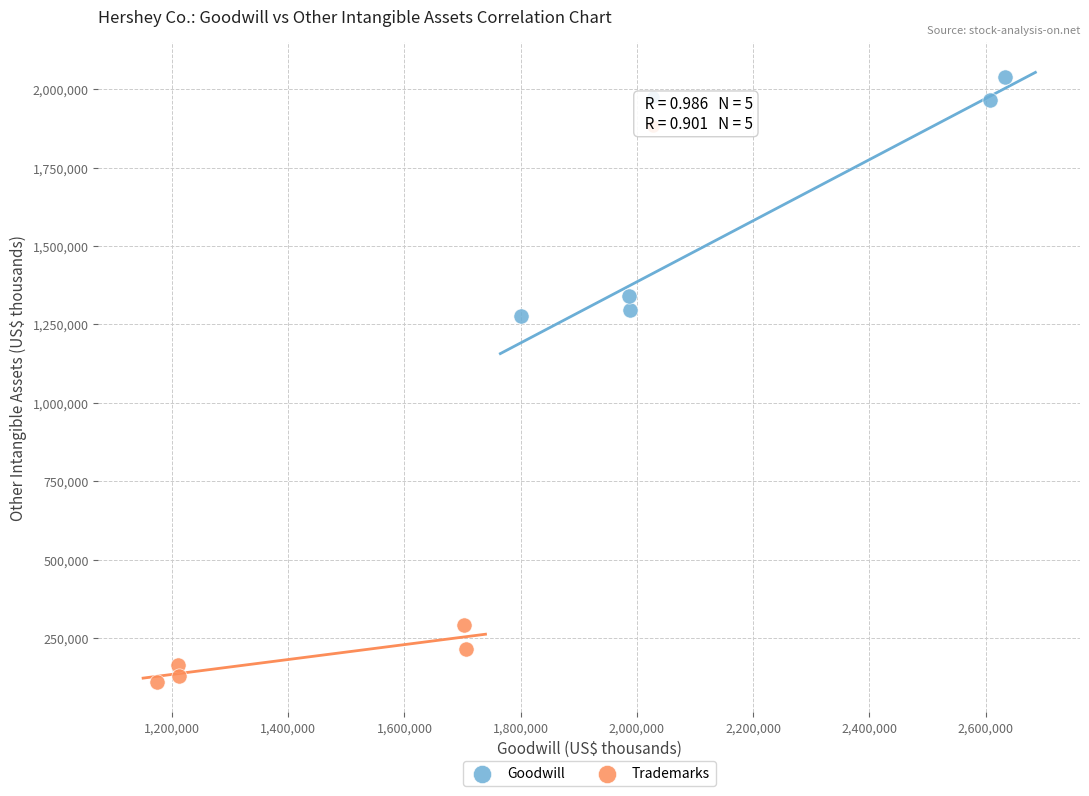

Which series contains the highest Y value?

Goodwill